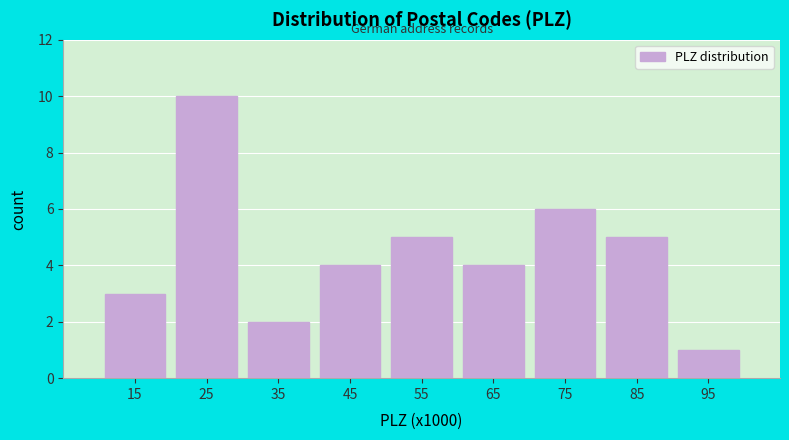

Reading right to left, list all the values displayed in this chart.

95=1	85=5	75=6	65=4	55=5	45=4	35=2	25=10	15=3